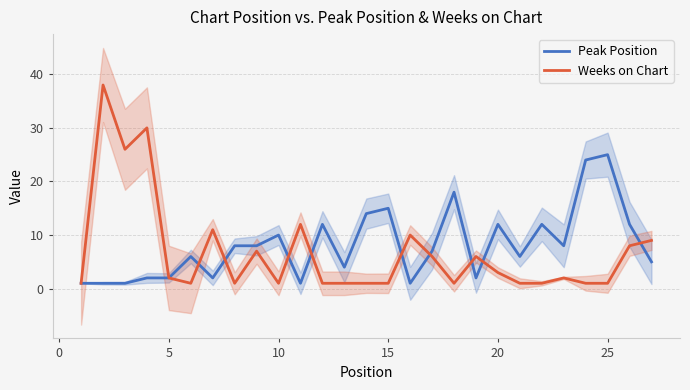

True or false: Peak Position and Weeks on Chart cross at least once.

True